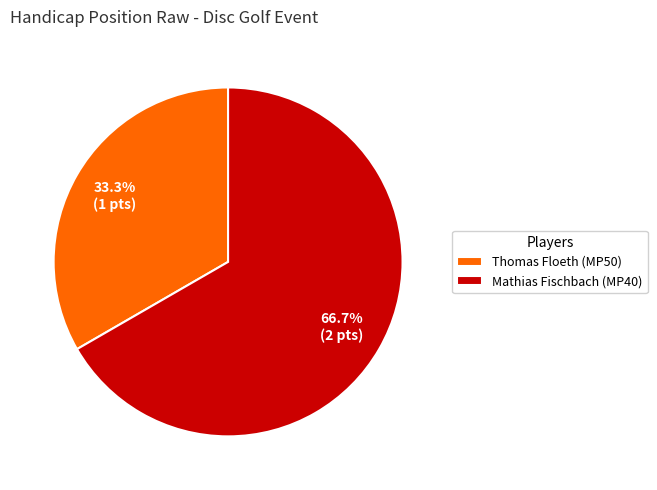

What is the ratio of the value at Mathias Fischbach (MP40) to the value at Thomas Floeth (MP50)?

2.0